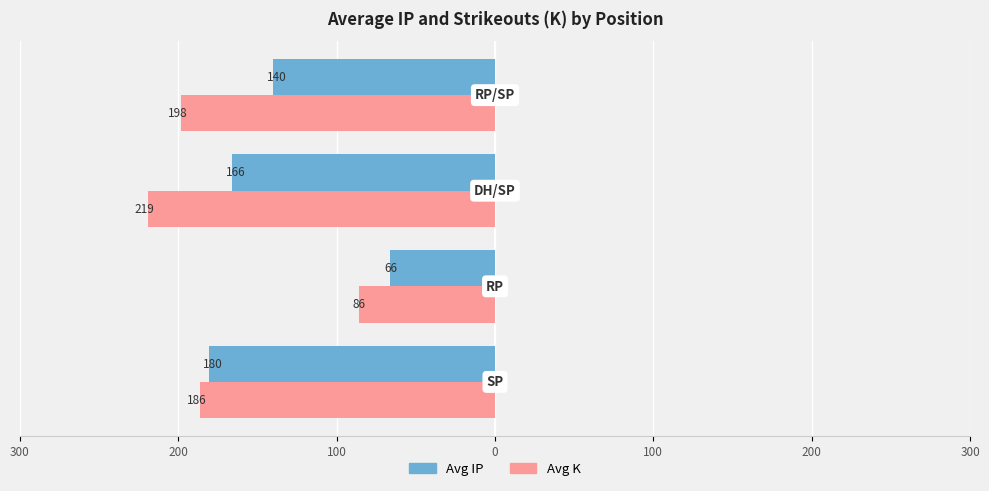

Reading right to left, extract all data points from this chart.

Avg IP: 0=140.2	100=166.0	200=66.1	300=180.3
Avg K: 0=198.0	100=219.0	200=85.6	300=186.3